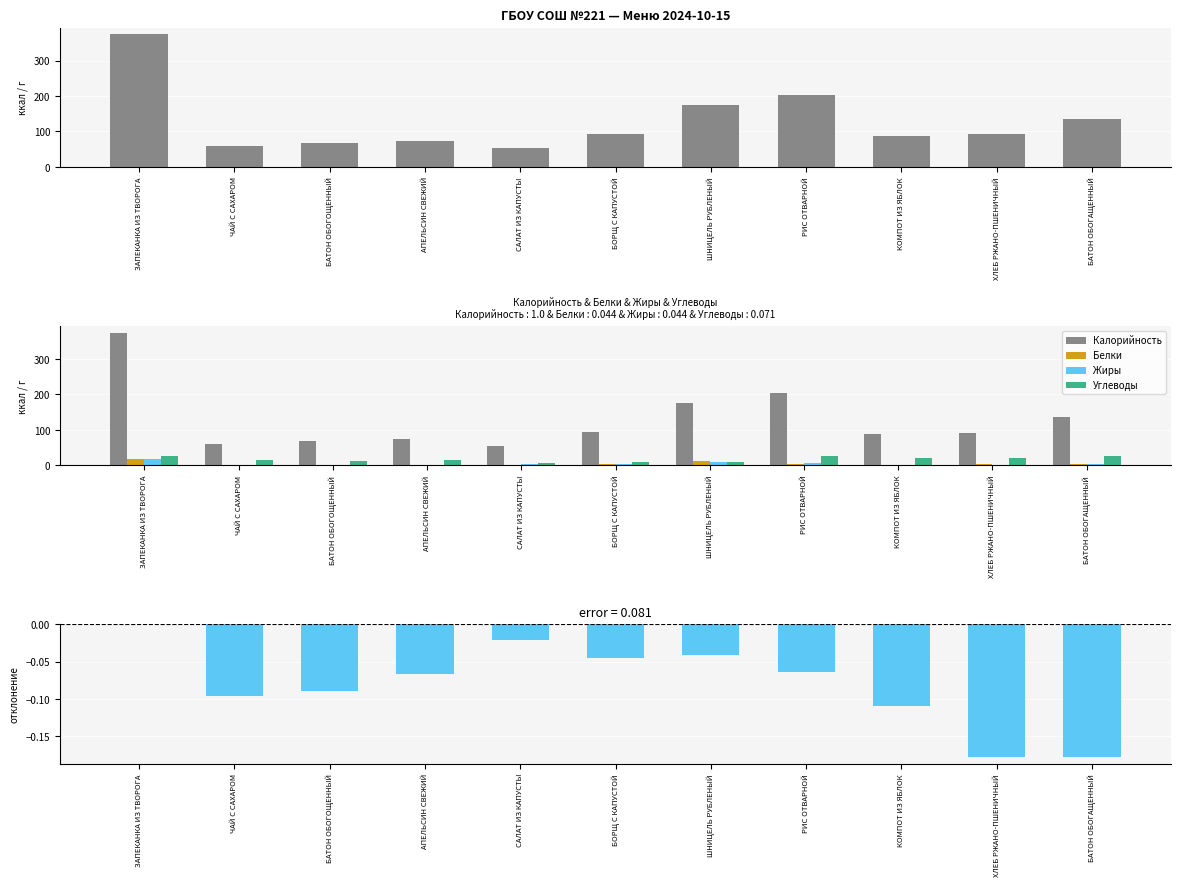

Which series has the widest spread of values?

Калорийность